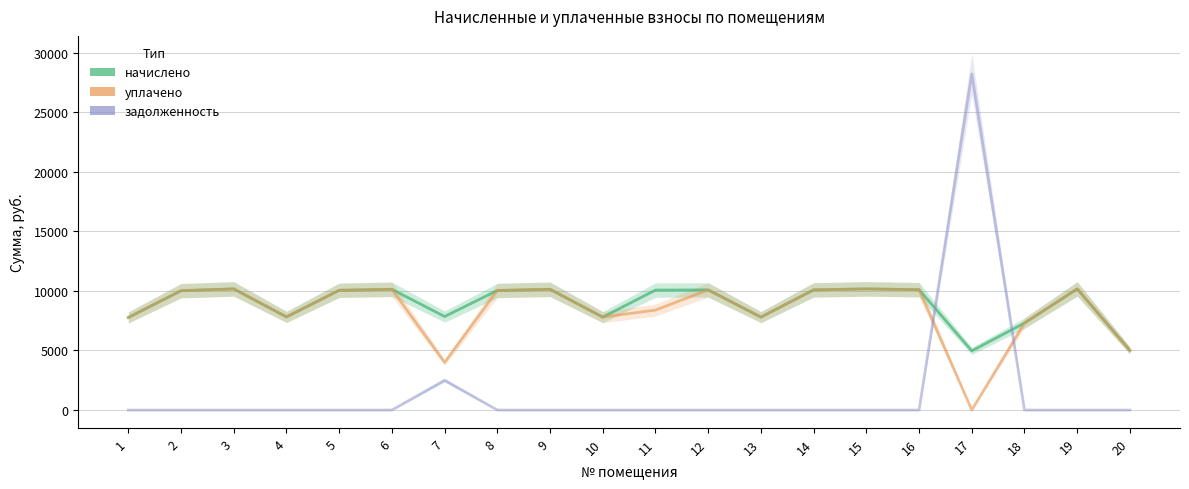

At which label does начислено reach its peak?

3